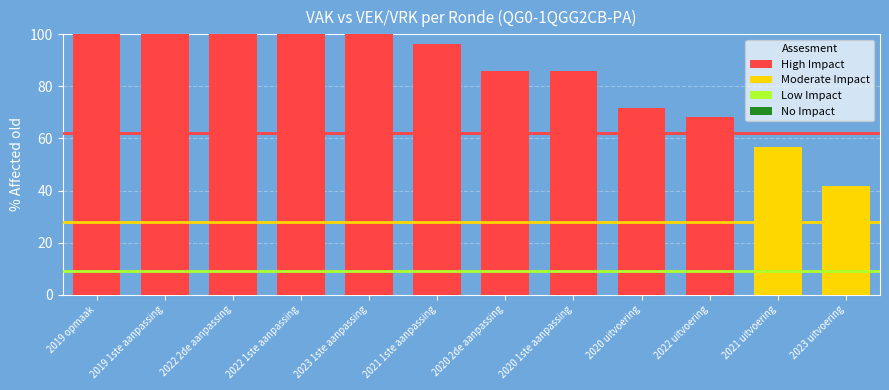

What position from the left is 2020 2de aanpassing?

7